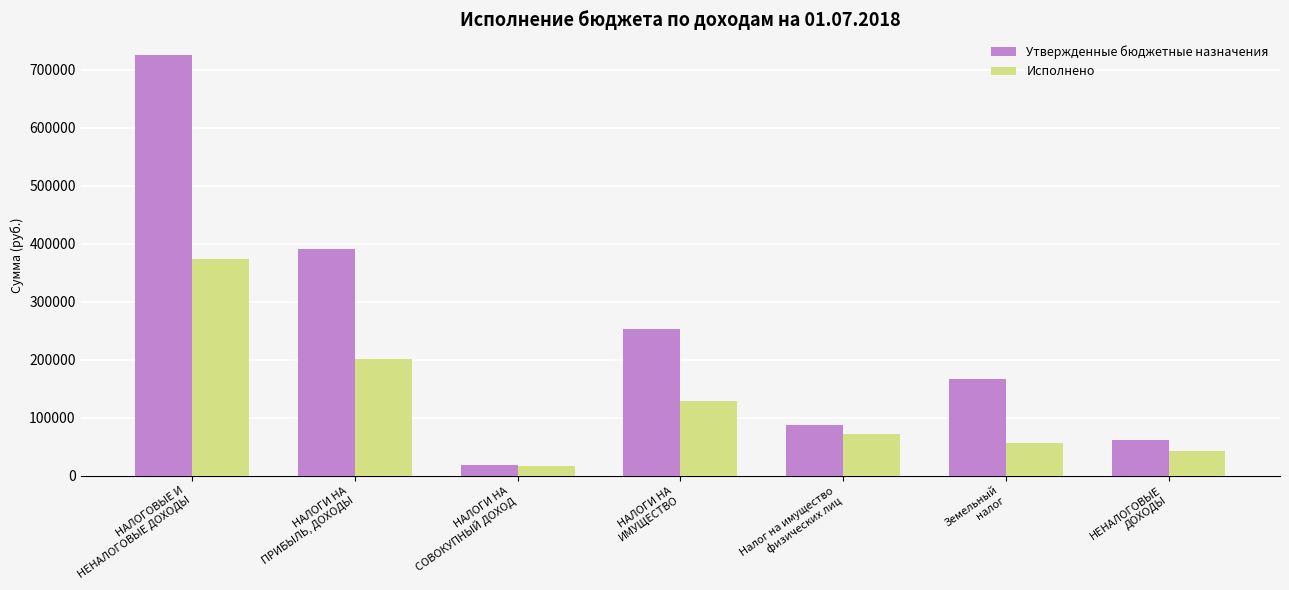

Where does the Утвержденные бюджетные назначения series first go above 166000?

НАЛОГОВЫЕ И
НЕНАЛОГОВЫЕ ДОХОДЫ